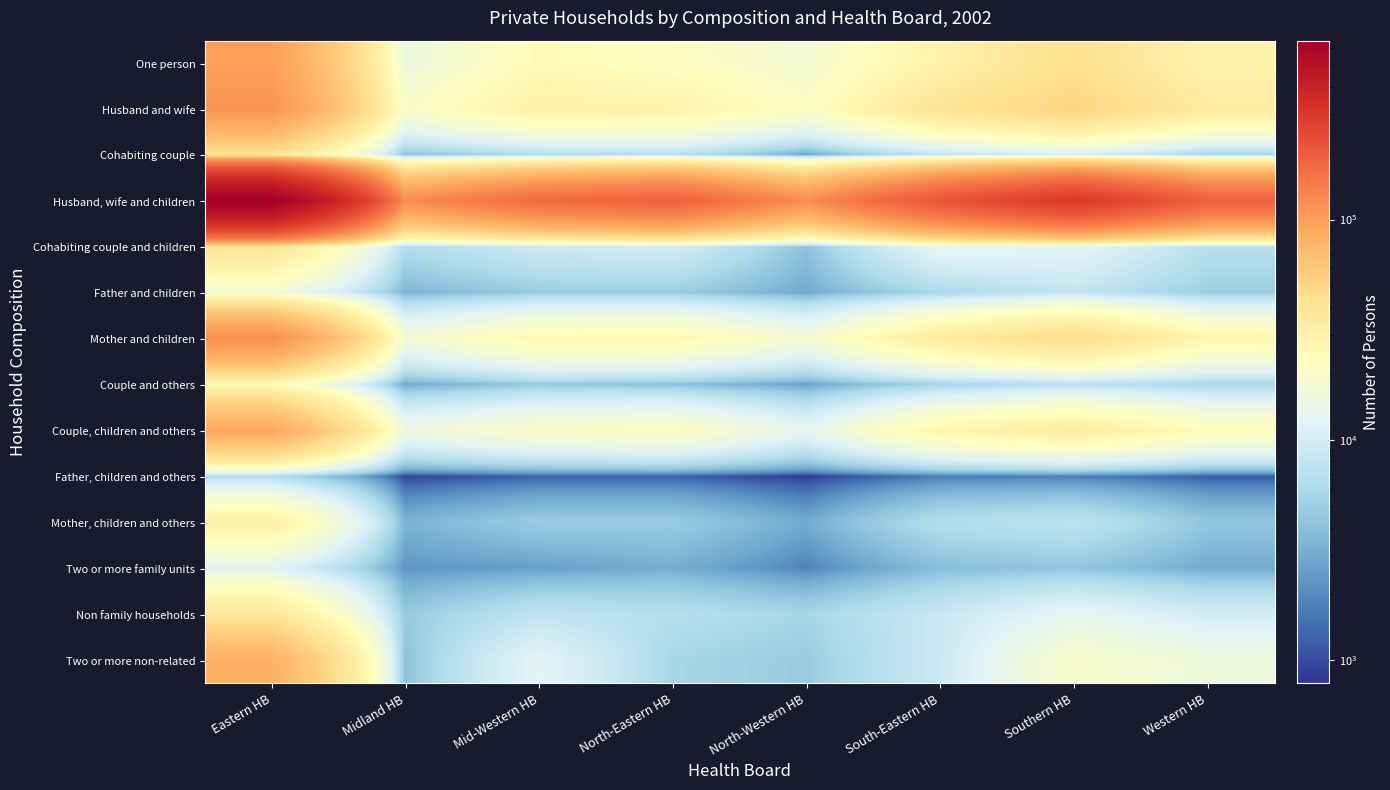

At Midland HB, list the series in order from smallest to largest.

Father, children and others, Two or more family units, Couple and others, Mother, children and others, Father and children, Cohabiting couple, Two or more non-related, Non family households, Cohabiting couple and children, One person, Couple, children and others, Mother and children, Husband and wife, Husband, wife and children